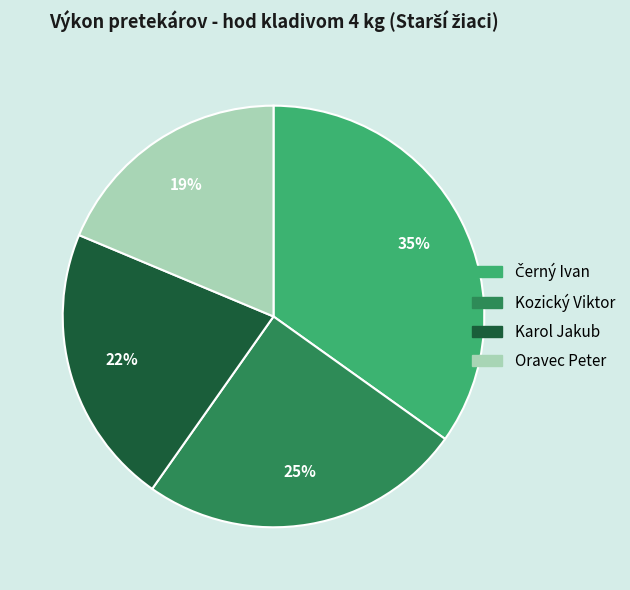

To the nearest percent, what is the difference between the largest and smallest slice percentages?

16%